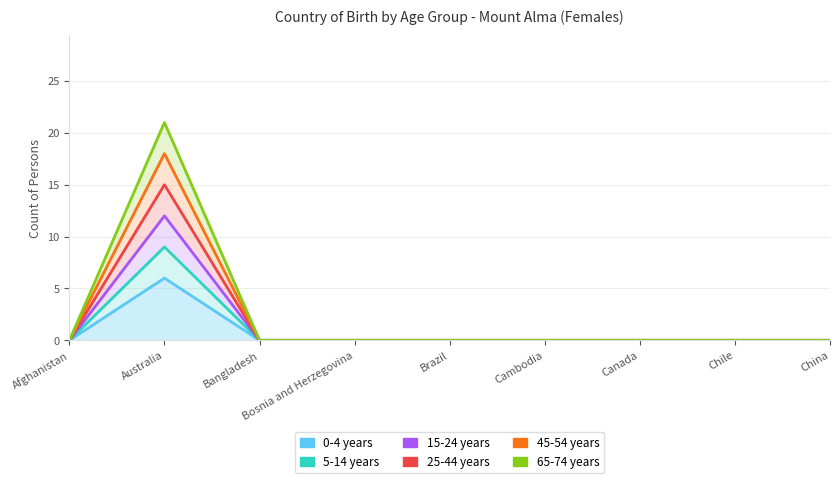

What is the label of the 4th point from the right?

Cambodia